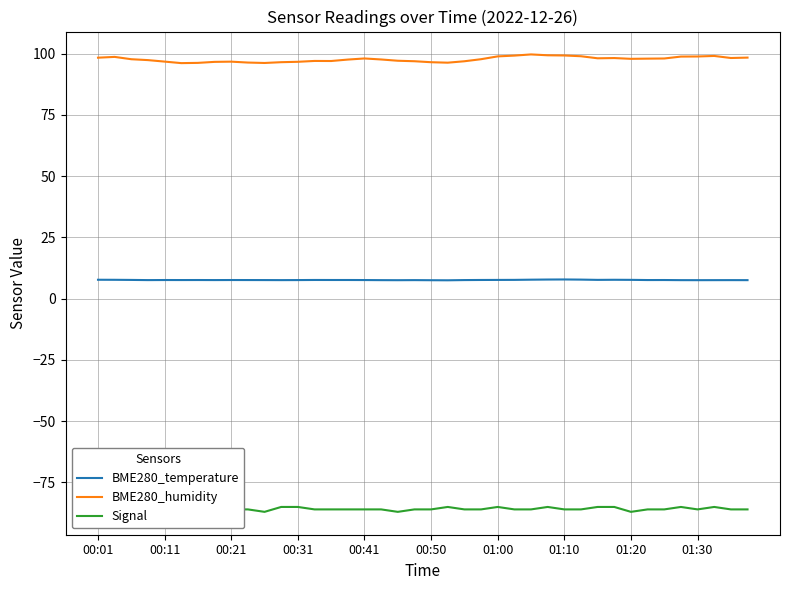

Where is the first local maximum for Signal?

21